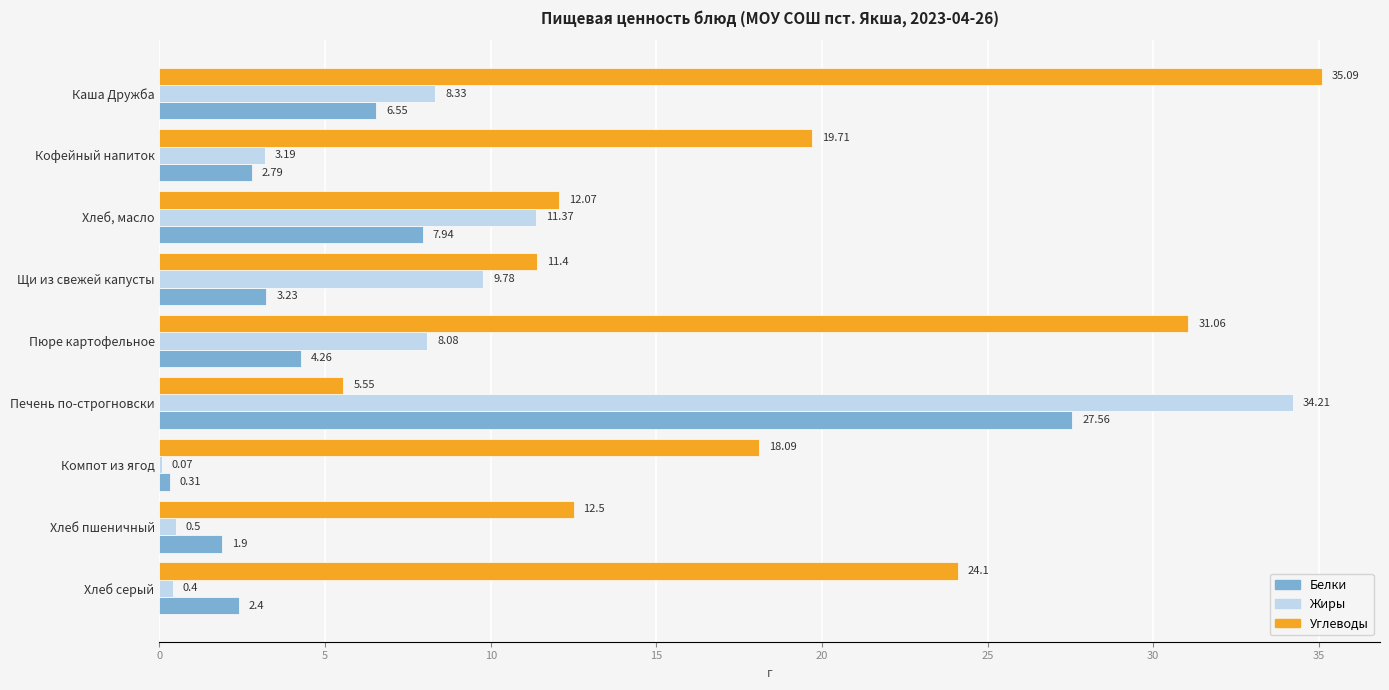

What is the total value across all series at Пюре картофельное?

43.4